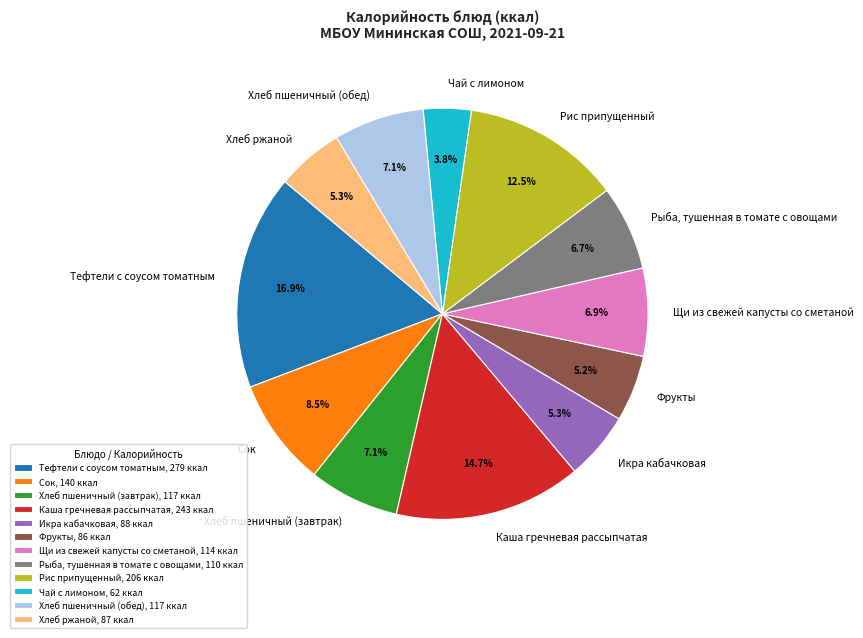

To the nearest percent, what is the difference between the Рис припущенный and Сок slice percentages?

4%